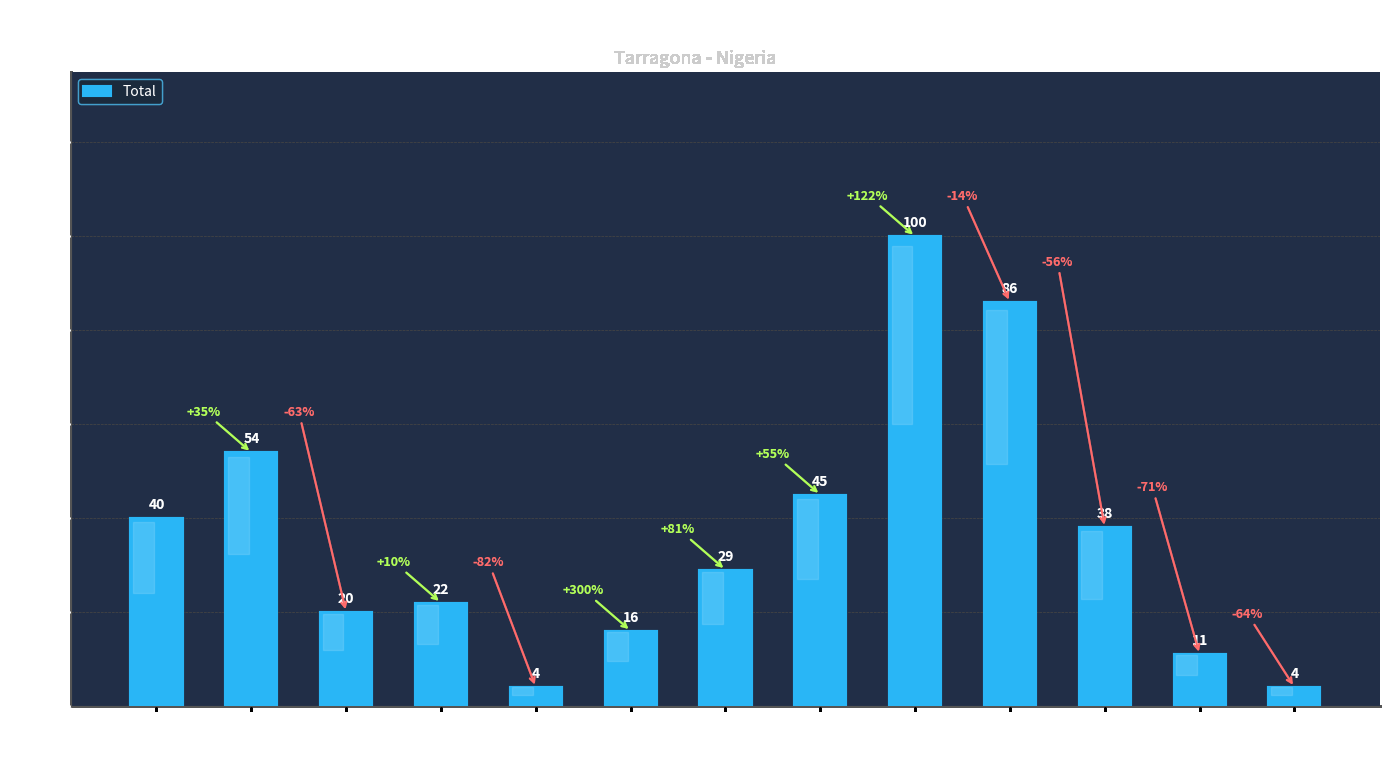

The chart shows a value of 40 at De 0 a 4. True or false?

True